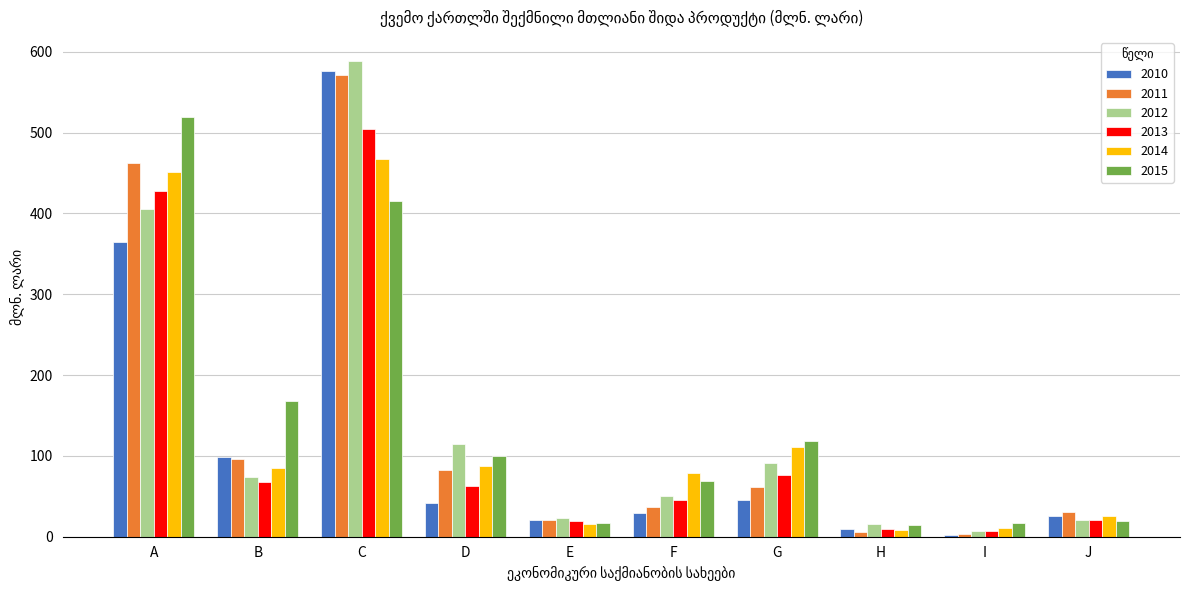

What is the sum of all 2014 values?

1343.8